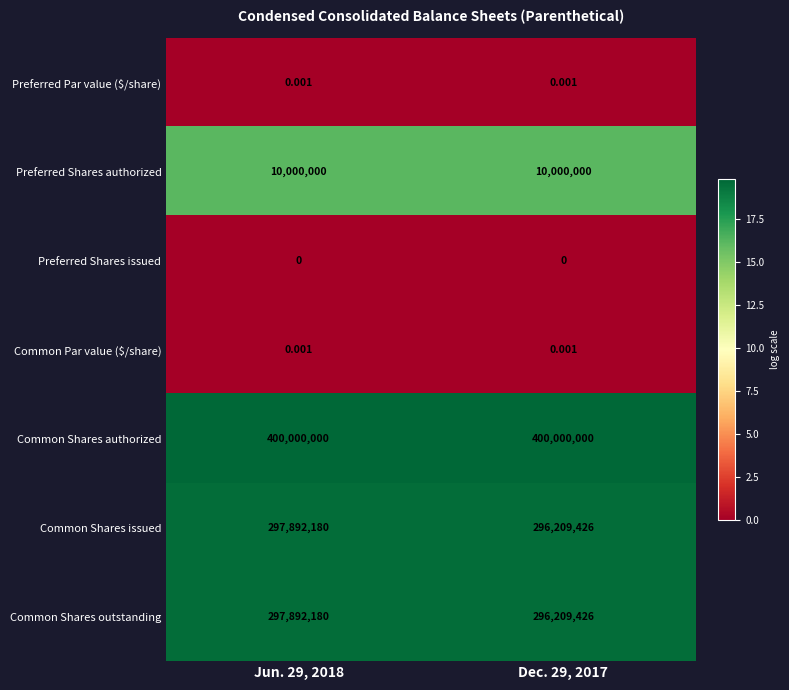

Which series has the largest total across all categories?

Common Shares authorized